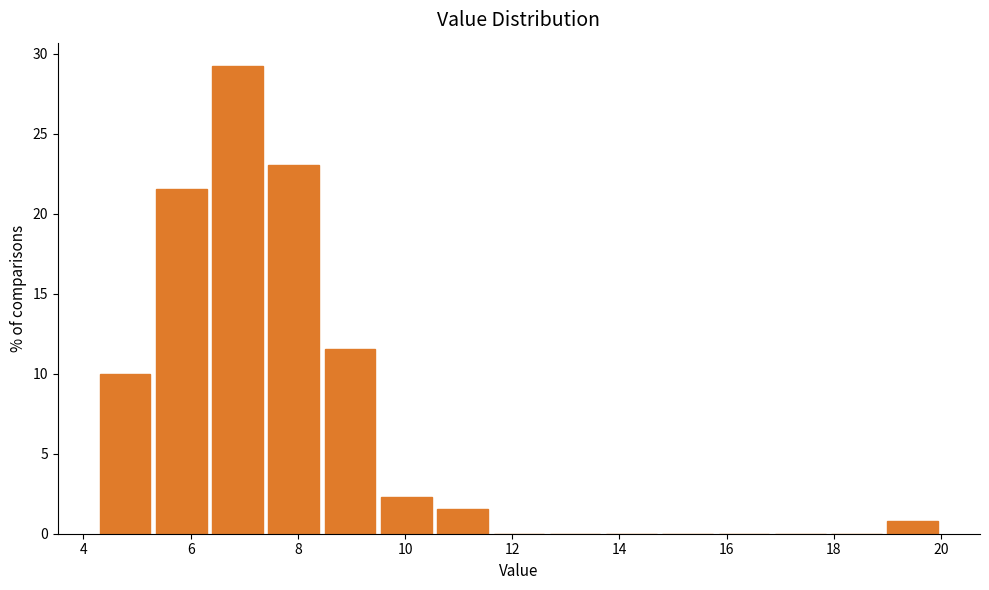

Reading left to right, list every bar in this chart as the range it spans on the x-axis followed by its height. Neither the bar edges nor the heights are printed on the chart, so give them approximately, as read against the axes.

4.25 to 5.30: 10.0
5.30 to 6.35: 21.5
6.35 to 7.40: 29.0
7.40 to 8.45: 23.0
8.45 to 9.50: 11.5
9.50 to 10.55: 2.5
10.55 to 11.60: 1.5
11.60 to 12.65: 0
12.65 to 13.70: 0
13.70 to 14.75: 0
14.75 to 15.80: 0
15.80 to 16.85: 0
16.85 to 17.90: 0
17.90 to 18.95: 0
18.95 to 20.00: 1.0